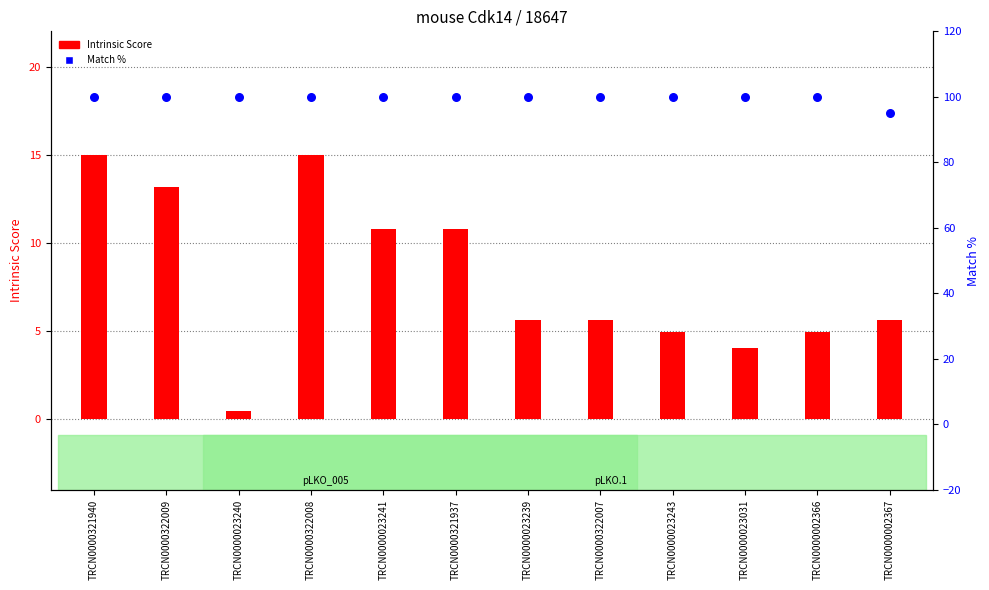

Which series has the widest spread of Y values?

Intrinsic Score